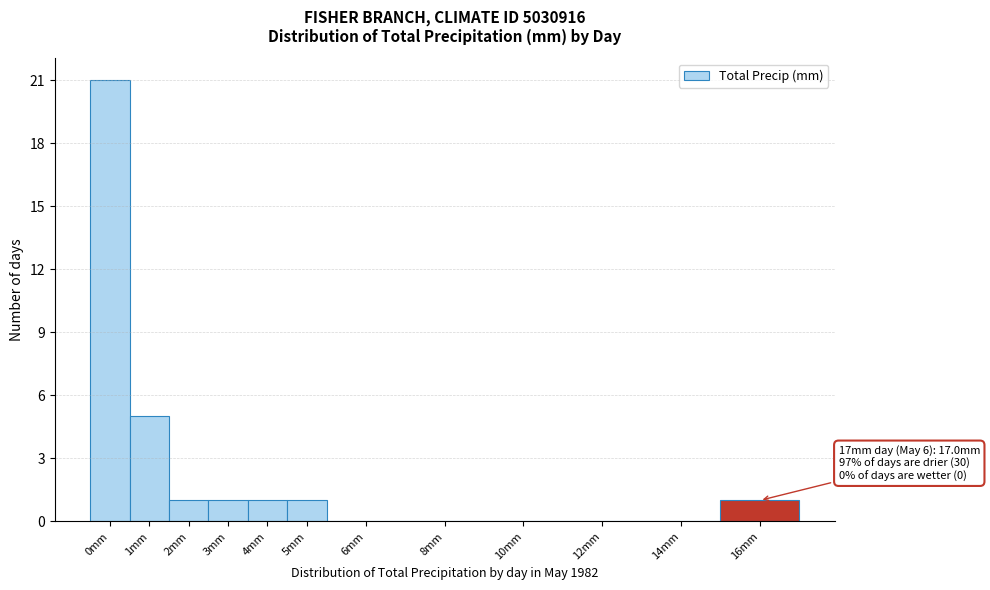

Reading left to right, extract all data points from this chart.

0mm=21	1mm=5	2mm=1	3mm=1	4mm=1	5mm=1	6mm=0	8mm=0	10mm=0	12mm=0	14mm=0	16mm=1